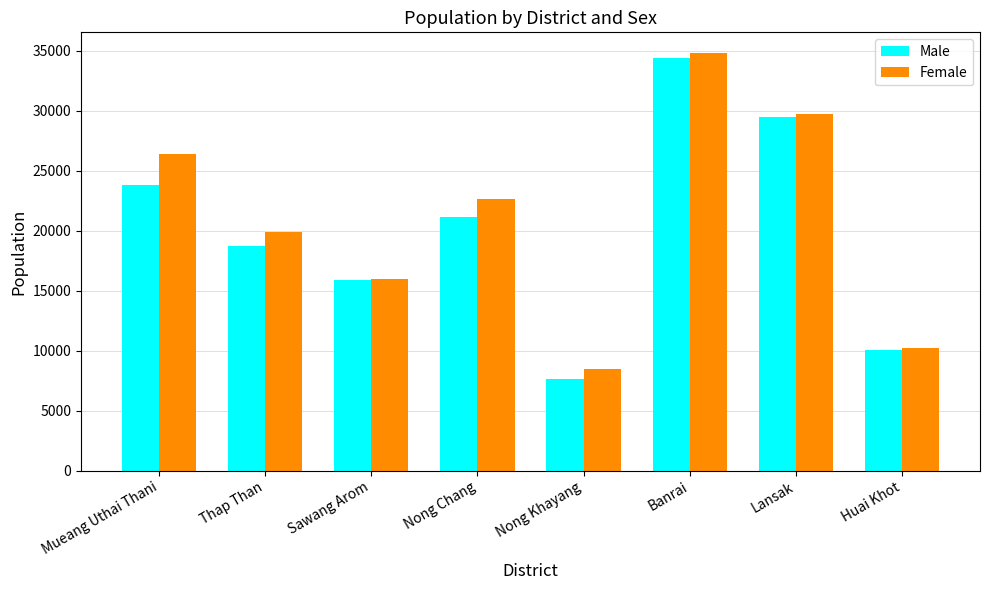

Between Thap Than and Banrai, which series saw the biggest shift?

Male